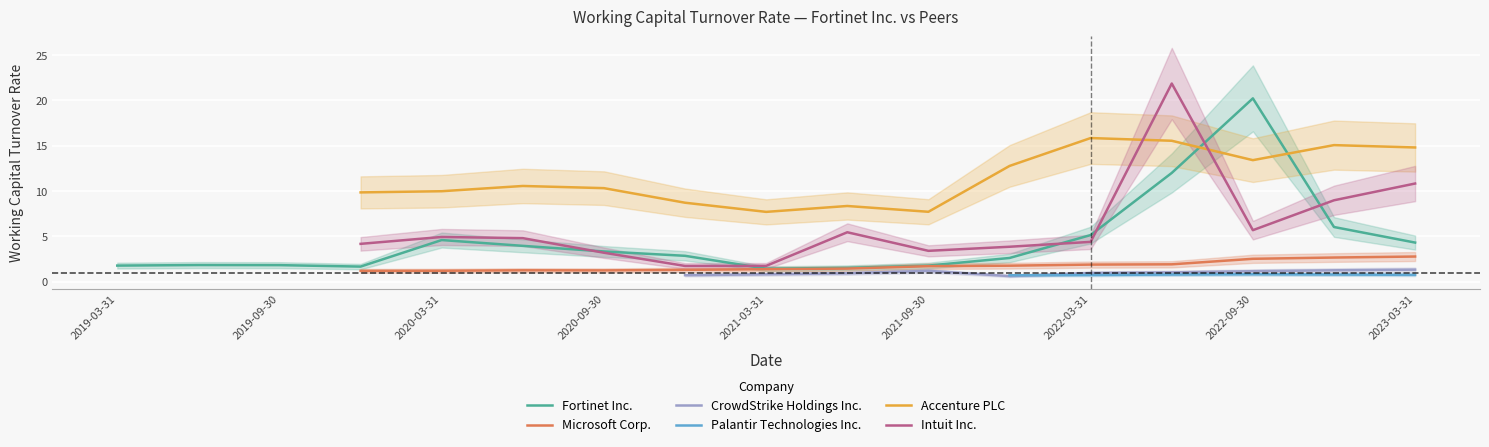

Where is the first local minimum for Accenture PLC?

2021-03-31